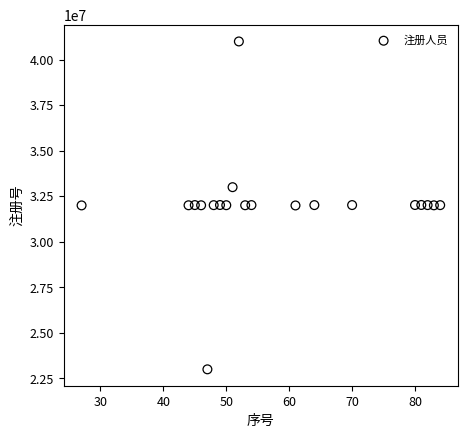

What is the range of X values (max minus min)?

57